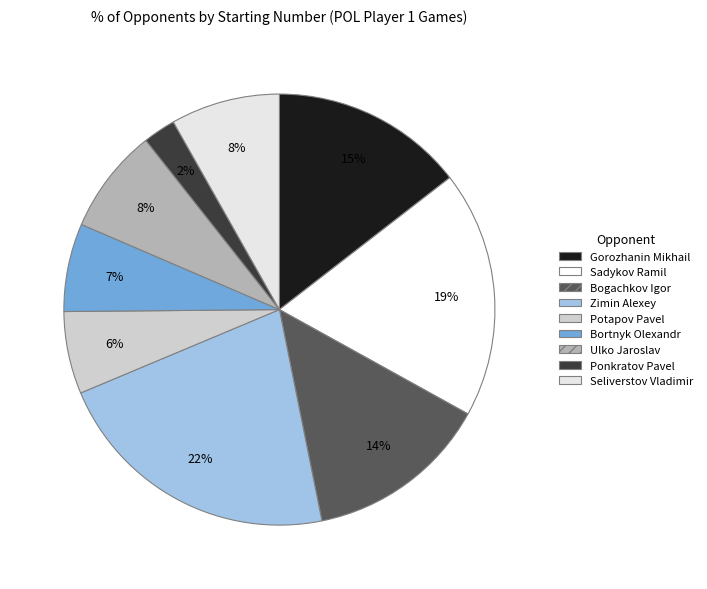

Combined, do Zimin Alexey and Bortnyk Olexandr account for over 50%?

No